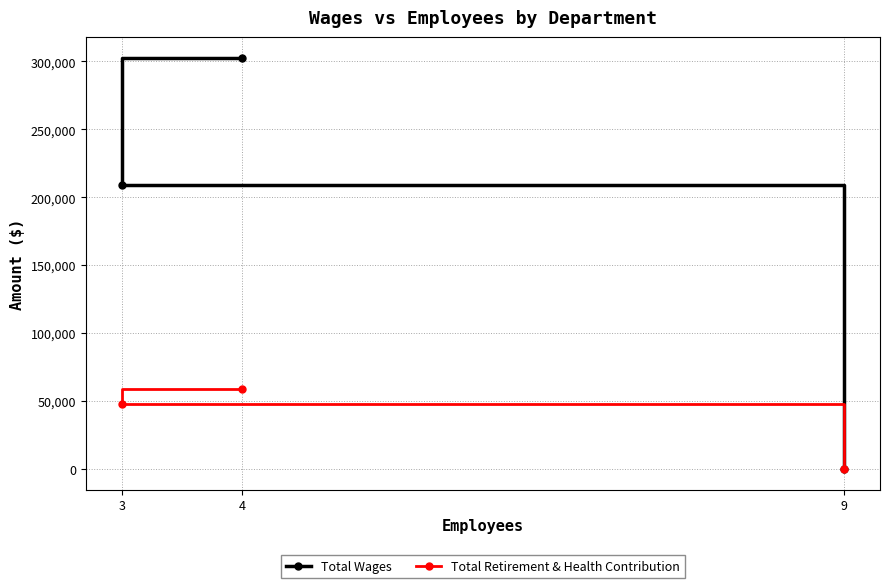

Where is Total Retirement & Health Contribution nearest to the value 29550?

3